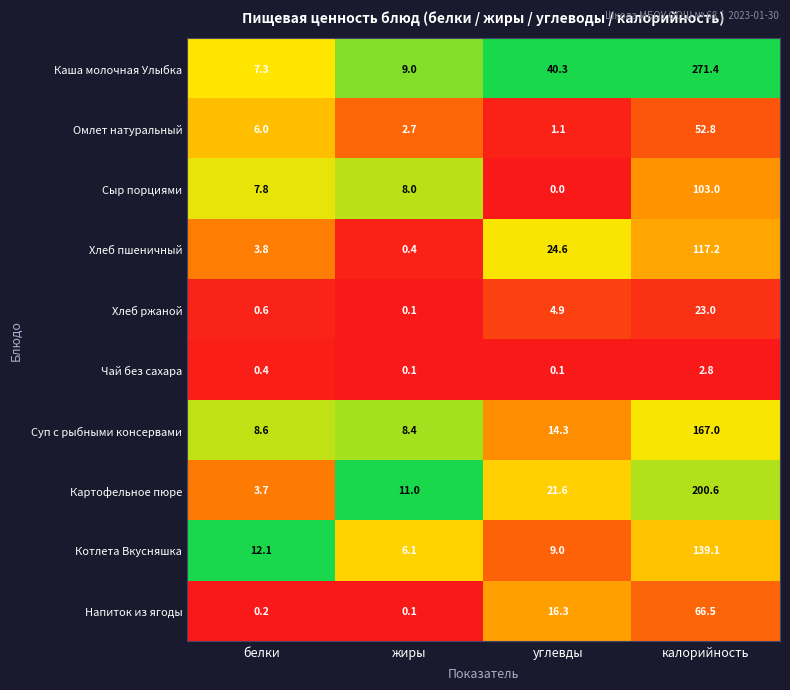

What is the maximum value for Хлеб пшеничный?

117.2